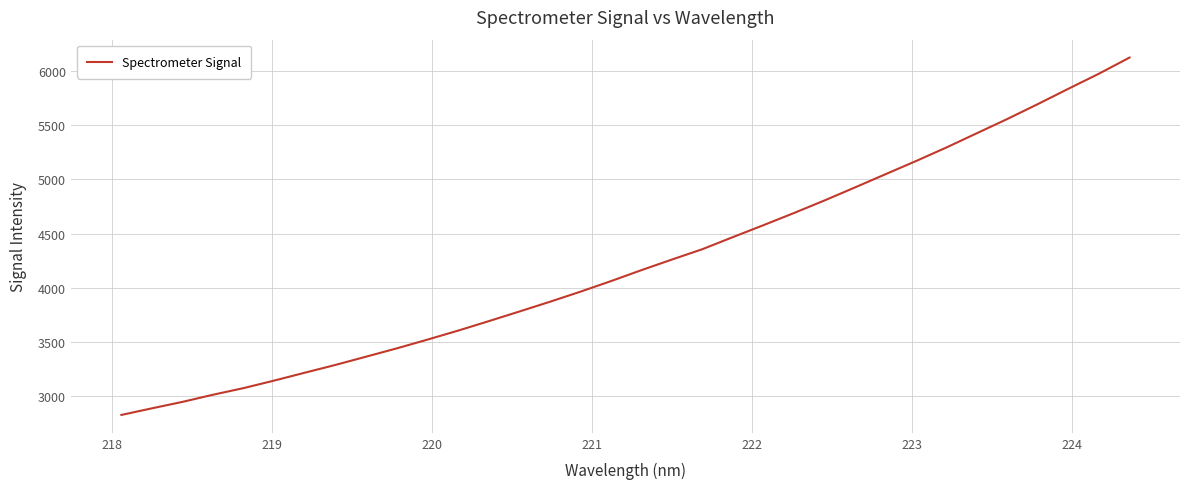

What is the maximum value shown in the chart?

6125.1